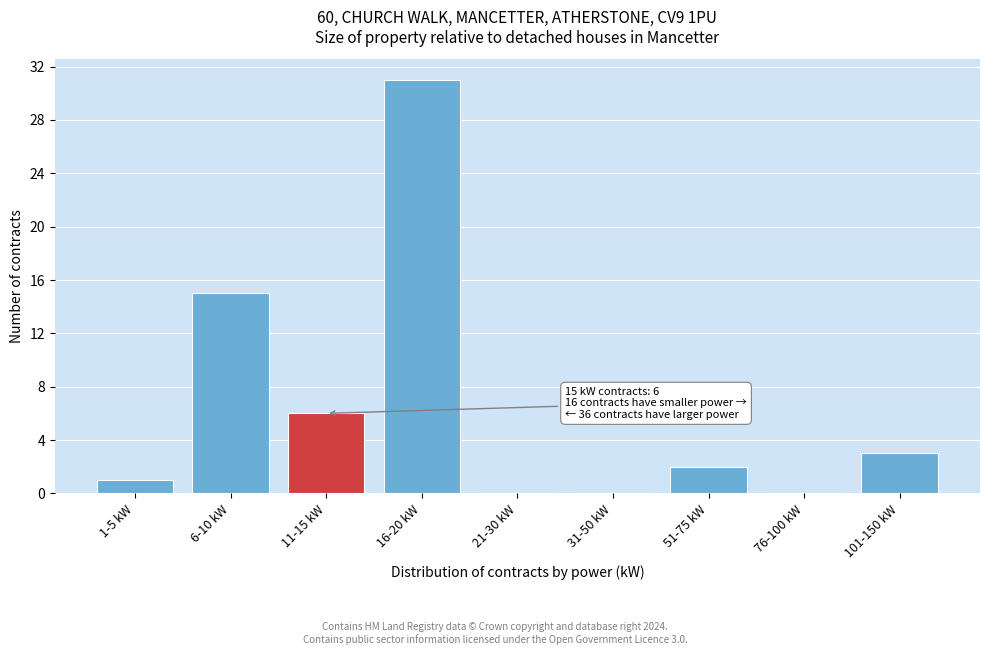

Reading left to right, what are all the values shown in this chart?

1-5 kW=1	6-10 kW=15	11-15 kW=6	16-20 kW=31	21-30 kW=0	31-50 kW=0	51-75 kW=2	76-100 kW=0	101-150 kW=3